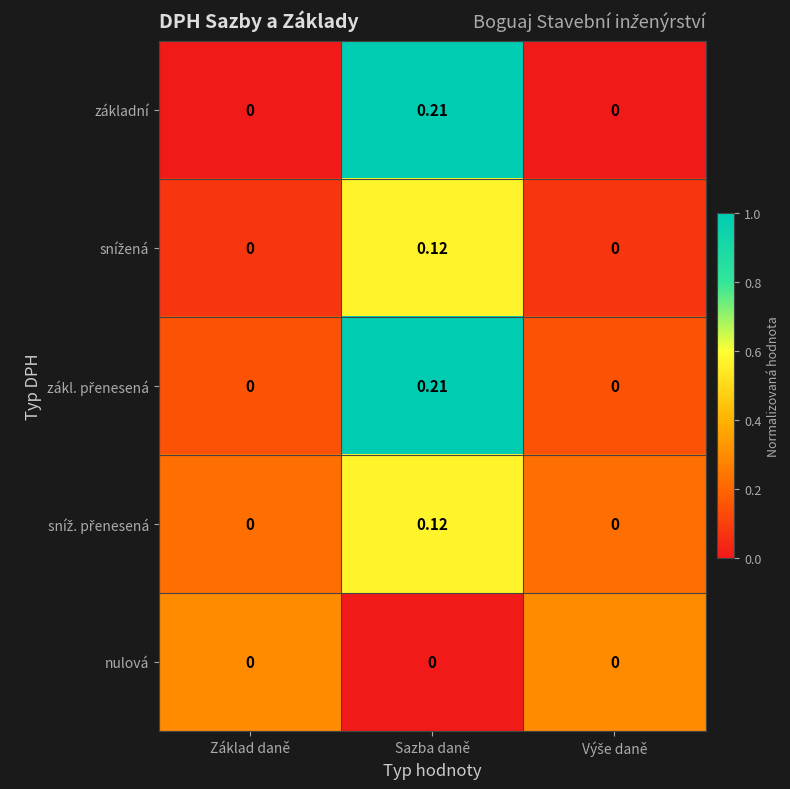

At which category is the sum across all series the highest?

Sazba daně